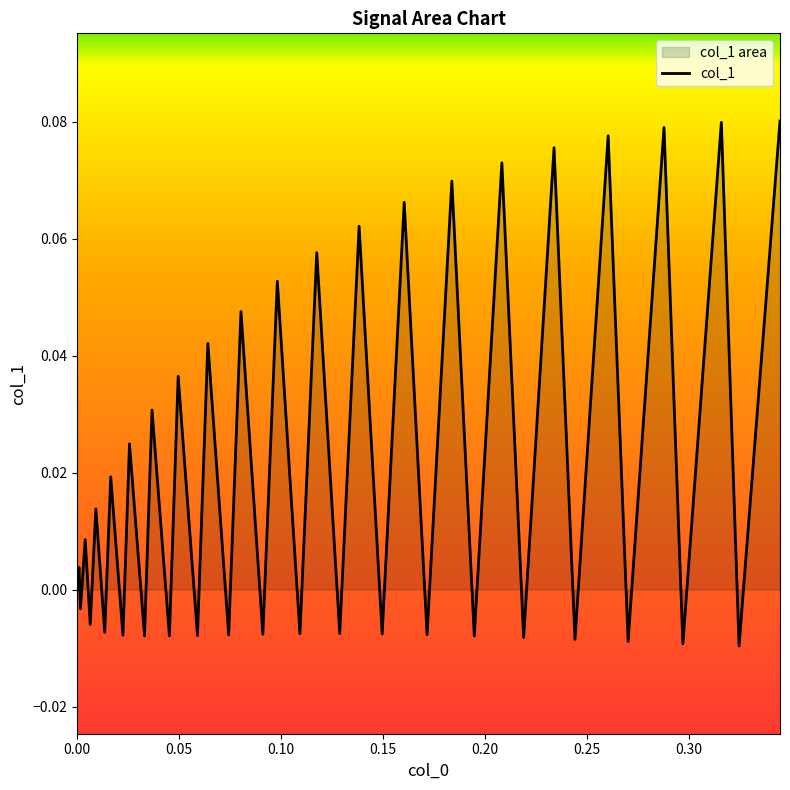

Reading left to right, extract all data points from this chart.

0.0	0.0	-0.0	0.0	-0.0	0.0	-0.0	0.0	-0.0	0.0	-0.0	0.0	-0.0	0.0	-0.0	0.0	-0.0	0.0	-0.0	0.1	-0.0	0.1	-0.0	0.1	-0.0	0.1	-0.0	0.1	-0.0	0.1	-0.0	0.1	-0.0	0.1	-0.0	0.1	-0.0	0.1	-0.0	0.1